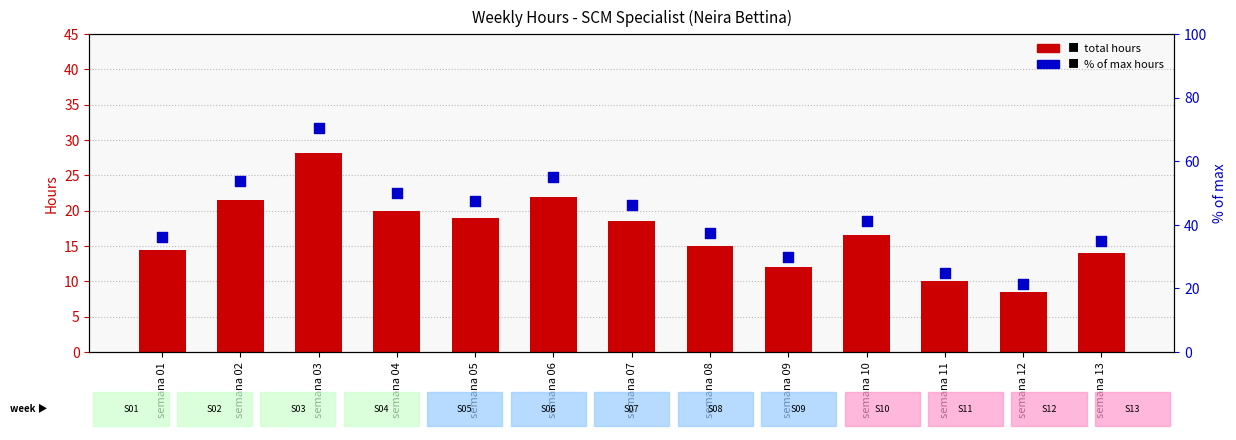

Which series reaches the maximum Y coordinate?

% of max hours